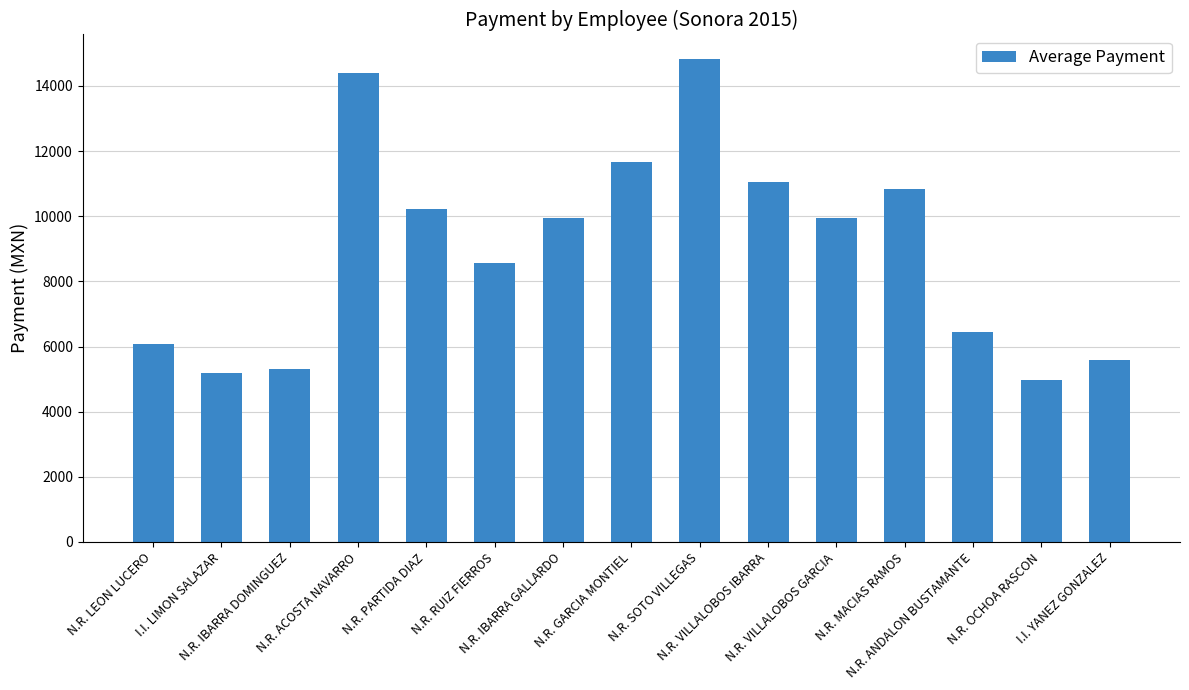

Does the chart contain stacked bars?

No